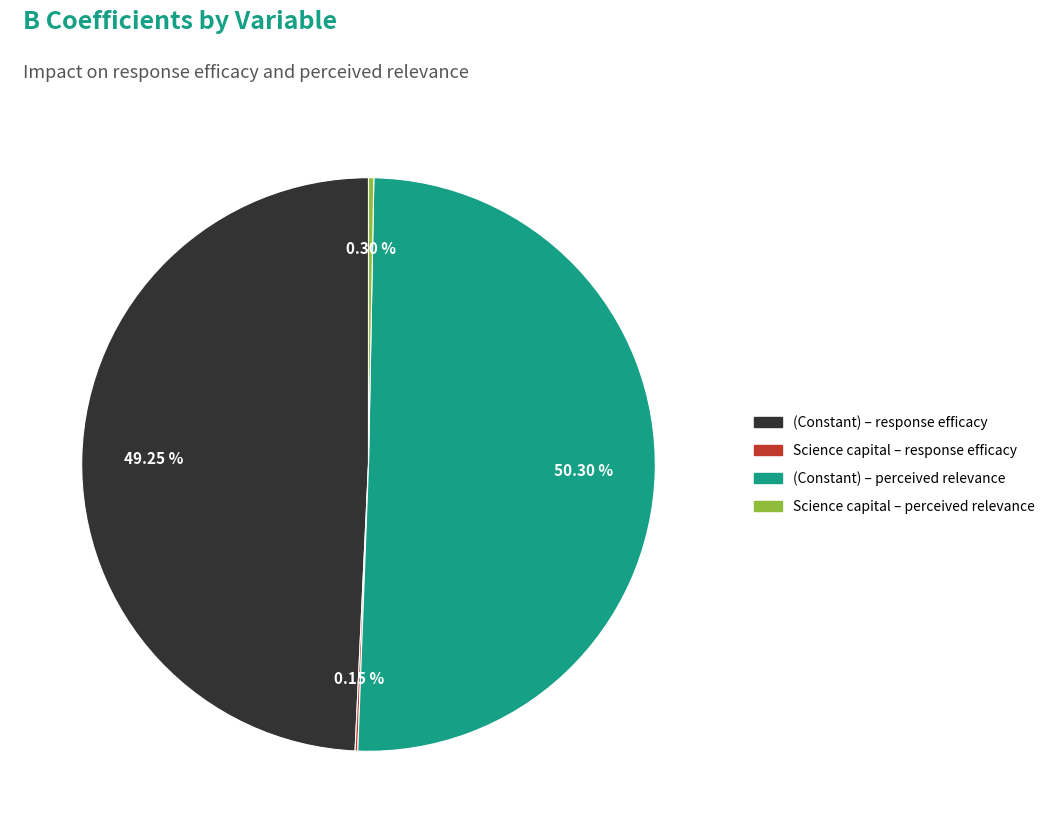

What percentage is the (Constant) – perceived relevance slice, to the nearest percent?

50%